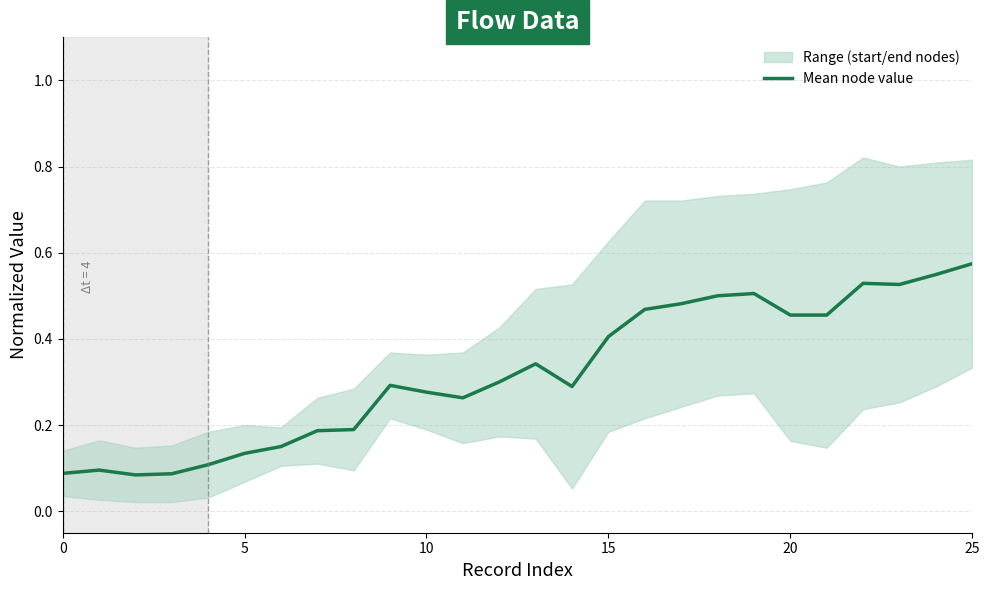

Is this an area chart (filled region under the line)?

No